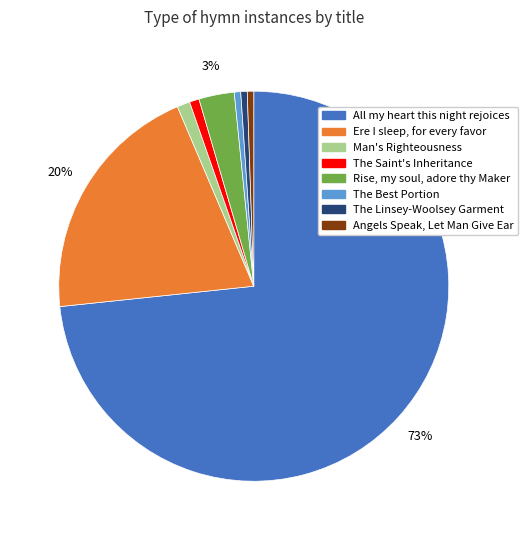

True or false: Rise, my soul, adore thy Maker accounts for 10% of the total.

False